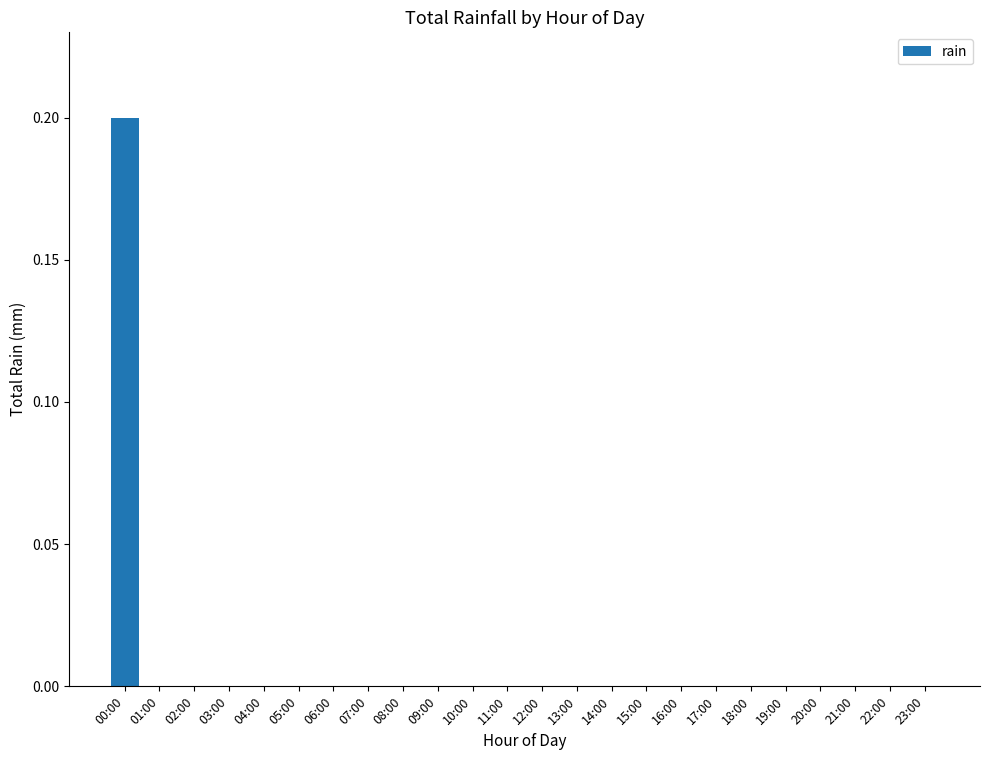

The value at 18:00 is 0.0. True or false?

True